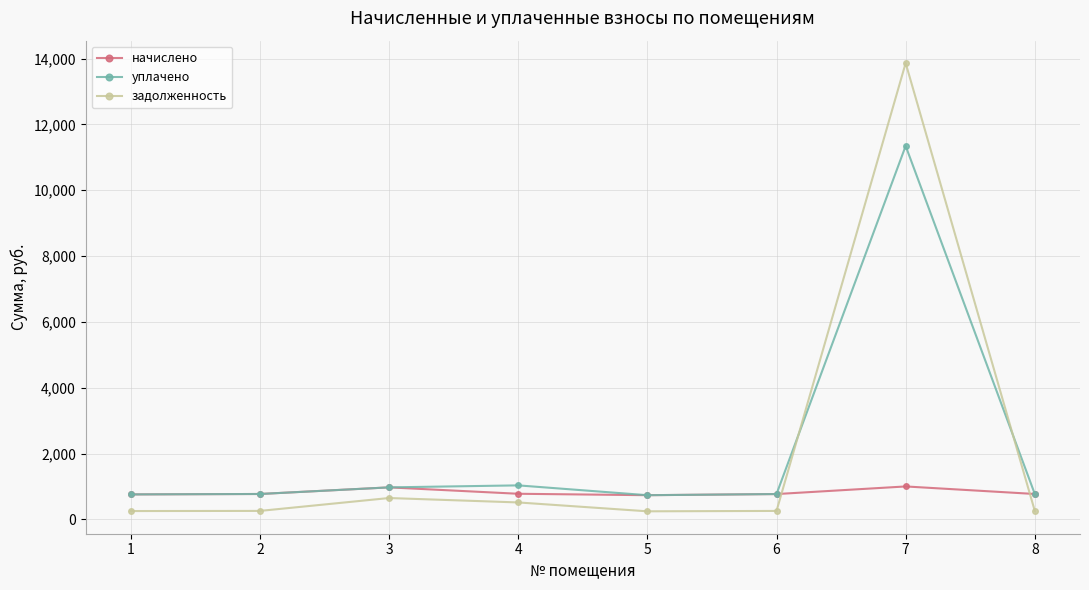

Which series ends up on top after the final intersection of задолженность and начислено?

начислено